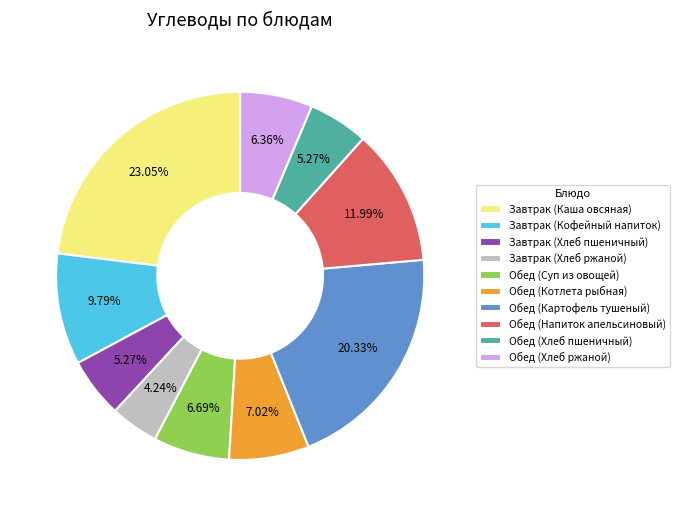

Is there a majority slice in this chart?

No